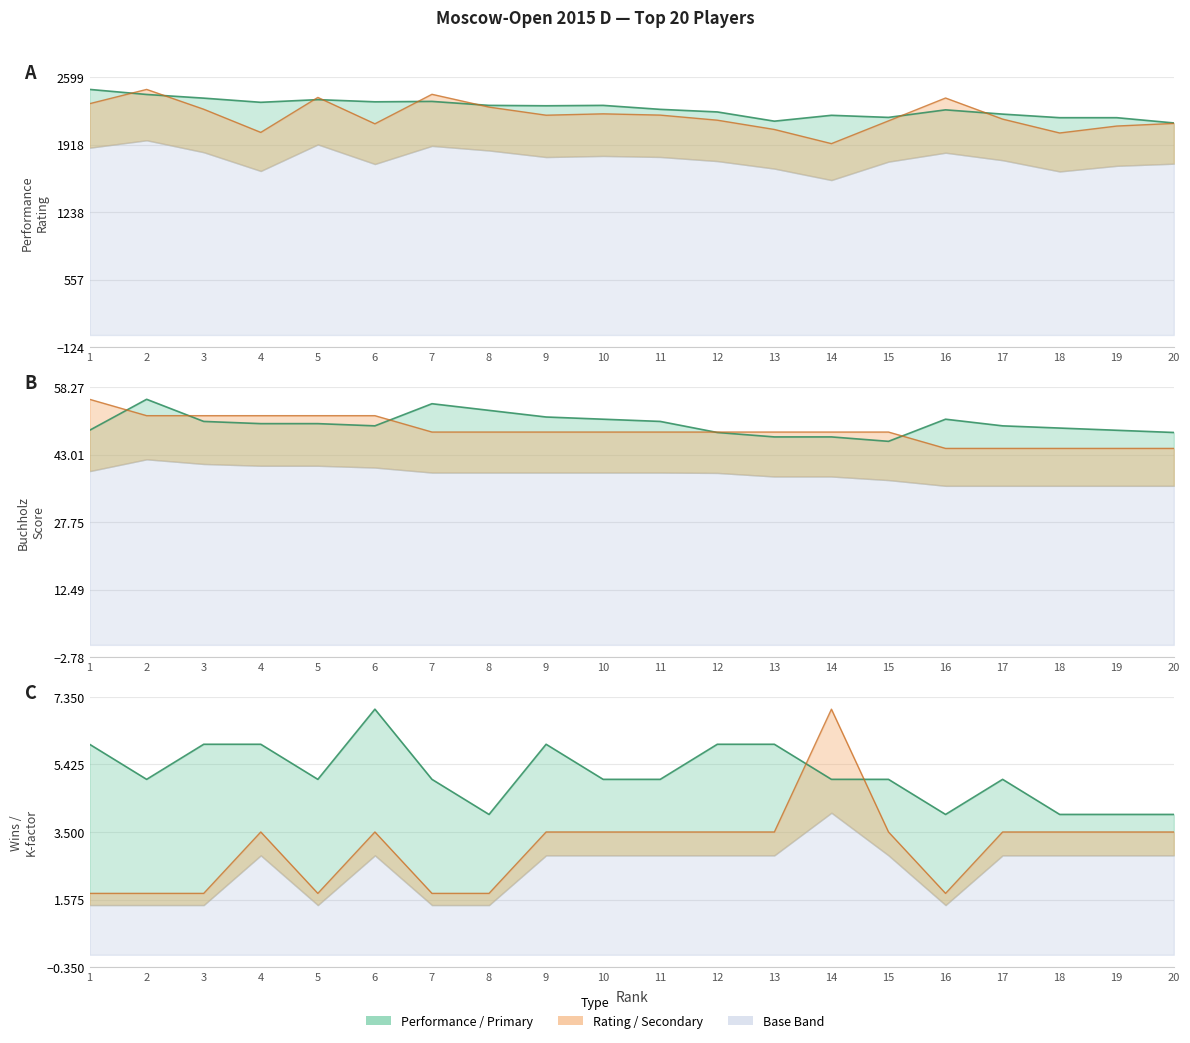

Is it true that Rating (col_5) equals 800.9 at 12?

False